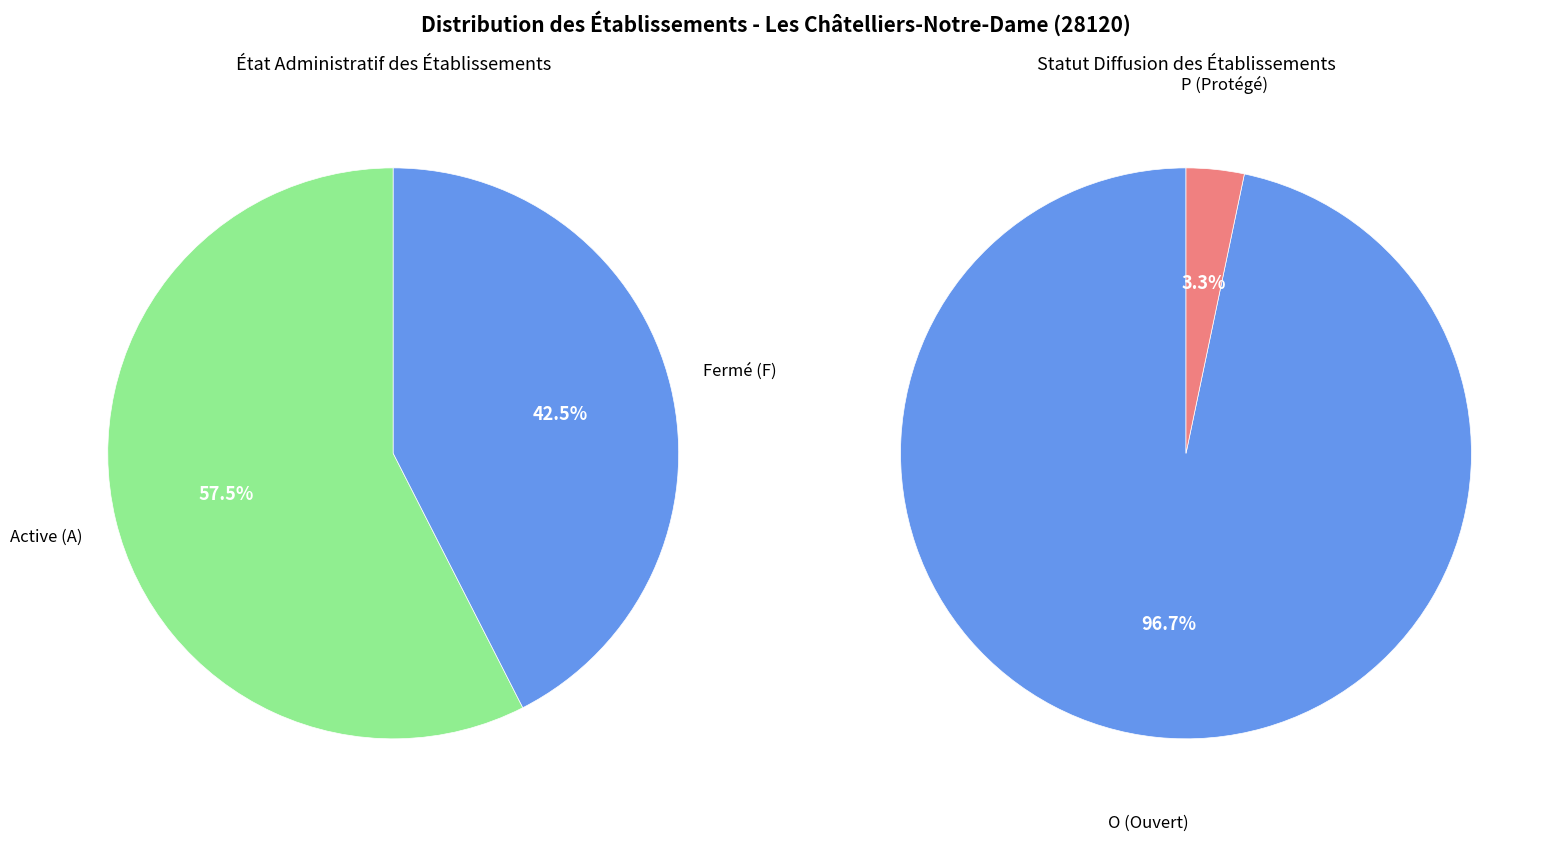

How many segments does this pie chart have?

2